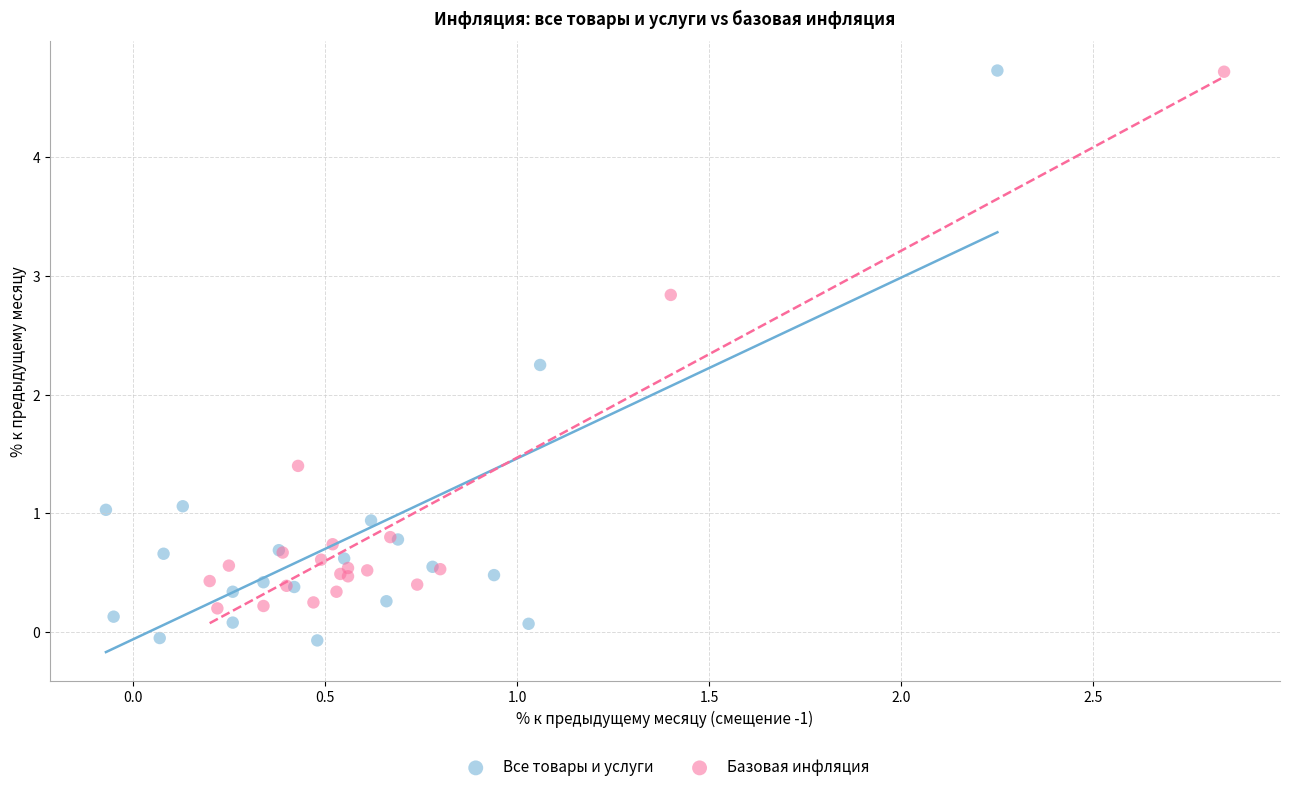

What are all the series names shown in the legend?

Все товары и услуги, Базовая инфляция